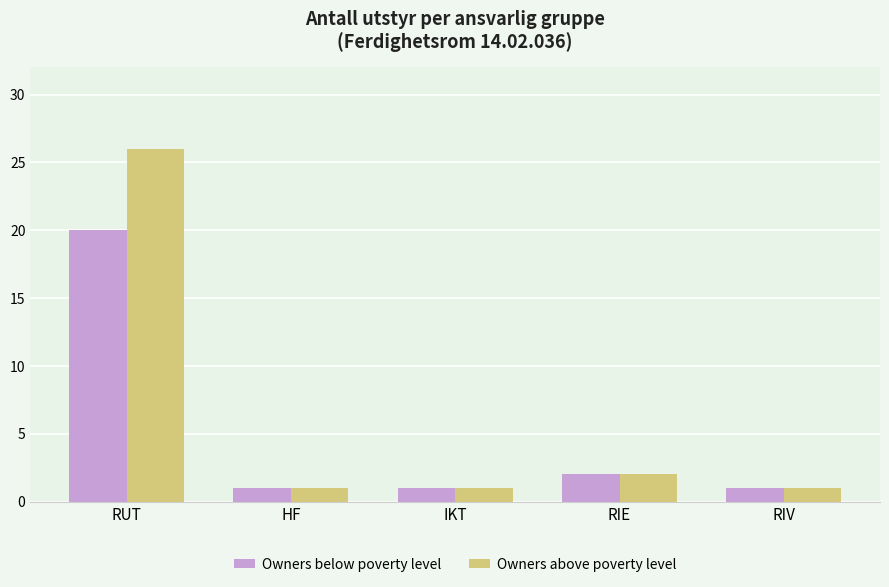

What is the label of the 4th bar from the left?

RIE